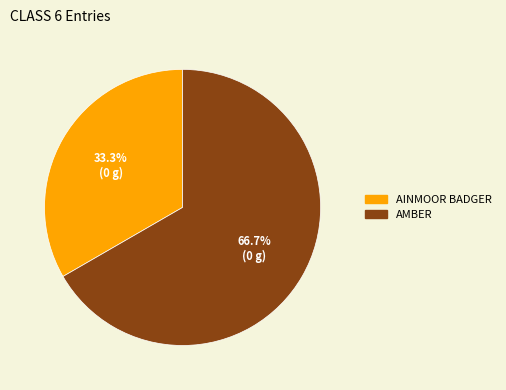

How many slices are in this pie chart?

2